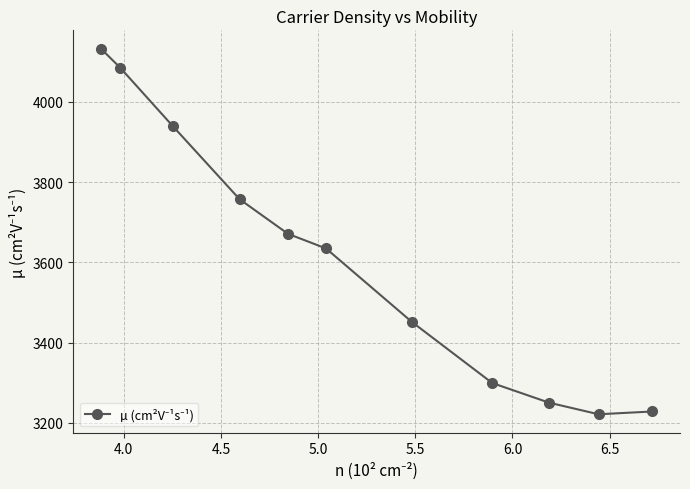

What is the average value?

3606.4